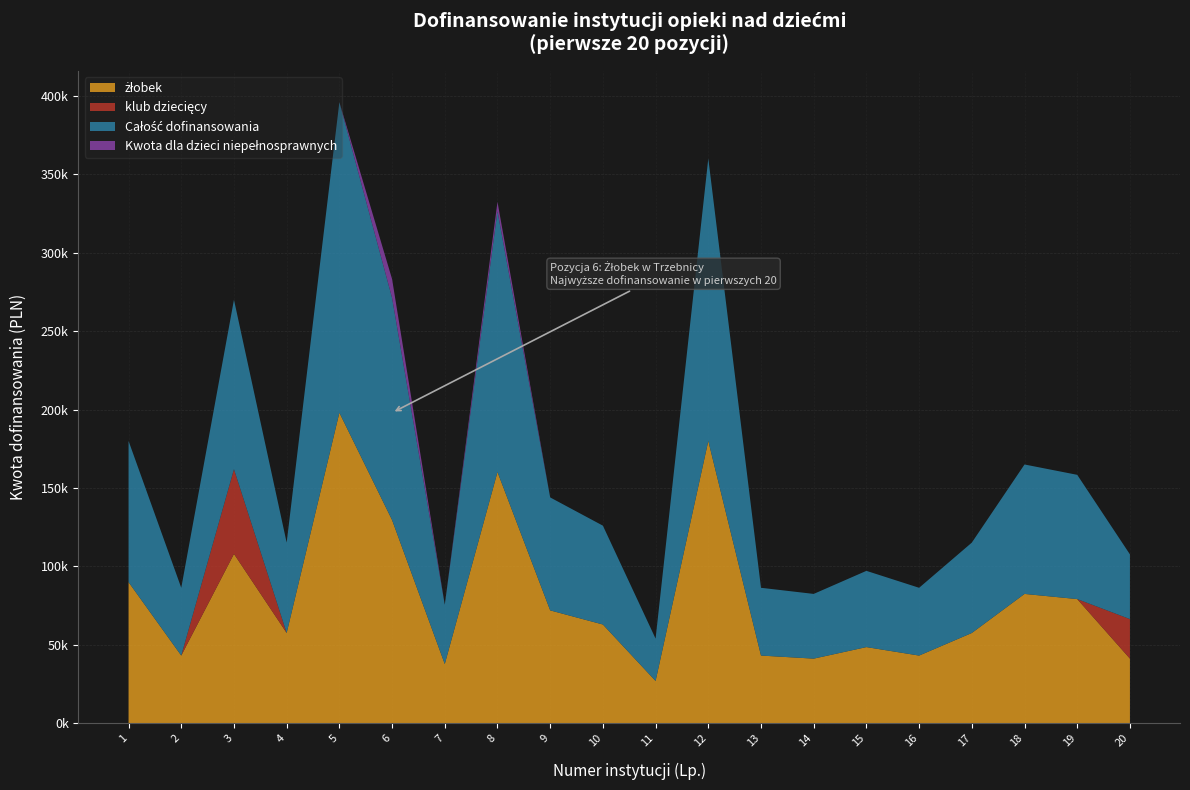

Reading left to right, what are all the values shown in this chart?

żłobek: 1=90000	2=43200	3=108000	4=57600	5=198000	6=129600	7=37800	8=160200	9=72000	10=63000	11=27000	12=180000	13=43200	14=41250	15=48600	16=43200	17=57600	18=82500	19=79200	20=41250
klub dziecięcy: 1=0	2=0	3=54000	4=0	5=0	6=0	7=0	8=0	9=0	10=0	11=0	12=0	13=0	14=0	15=0	16=0	17=0	18=0	19=0	20=25200
Całość dofinansowania: 1=90000	2=43200	3=108000	4=57600	5=198000	6=141600	7=37800	8=166200	9=72000	10=63000	11=27000	12=180000	13=43200	14=41250	15=48600	16=43200	17=57600	18=82500	19=79200	20=41250
Kwota dla dzieci niepełnosprawnych: 1=0	2=0	3=0	4=0	5=0	6=12000	7=0	8=6000	9=0	10=0	11=0	12=0	13=0	14=0	15=0	16=0	17=0	18=0	19=0	20=0